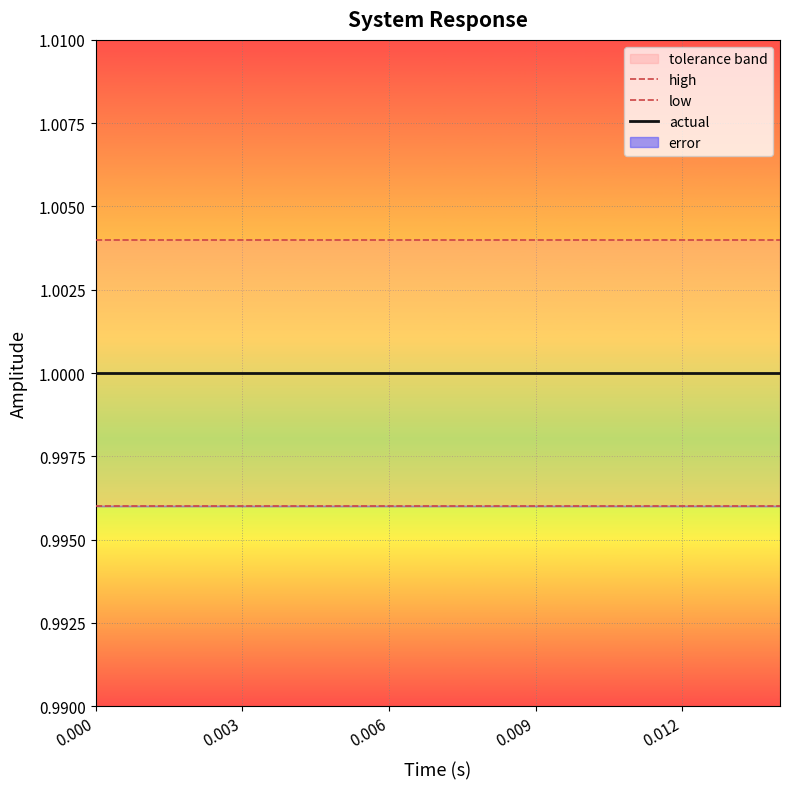

The value of low at 0.009 is 0.6. True or false?

False